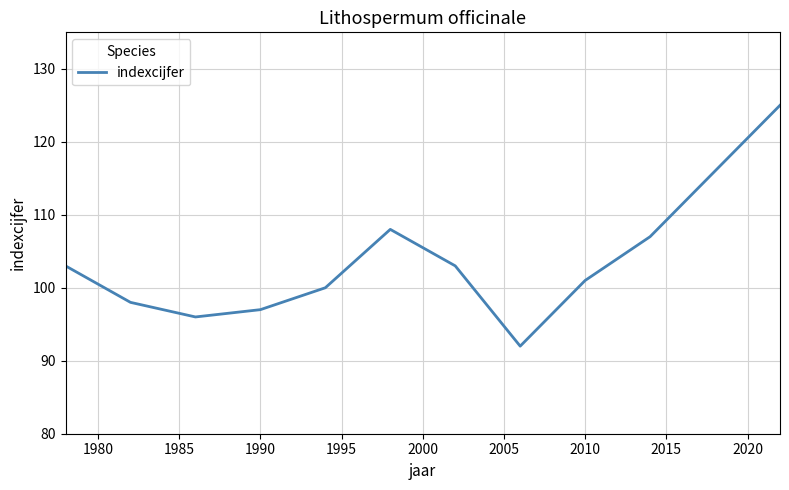

Does the chart have visible grid lines?

Yes